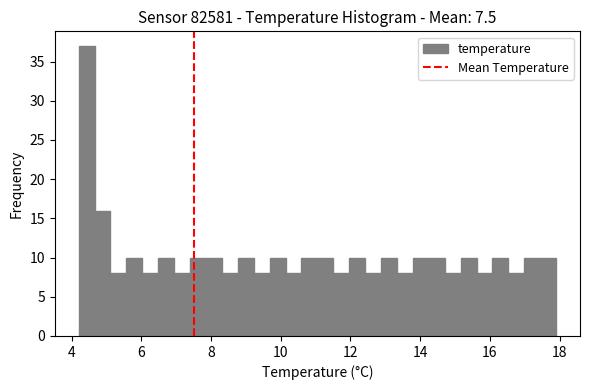

Around what value on the x-axis is the tallest bar? Give the approximate position of its centre, as read against the axis.

4.4